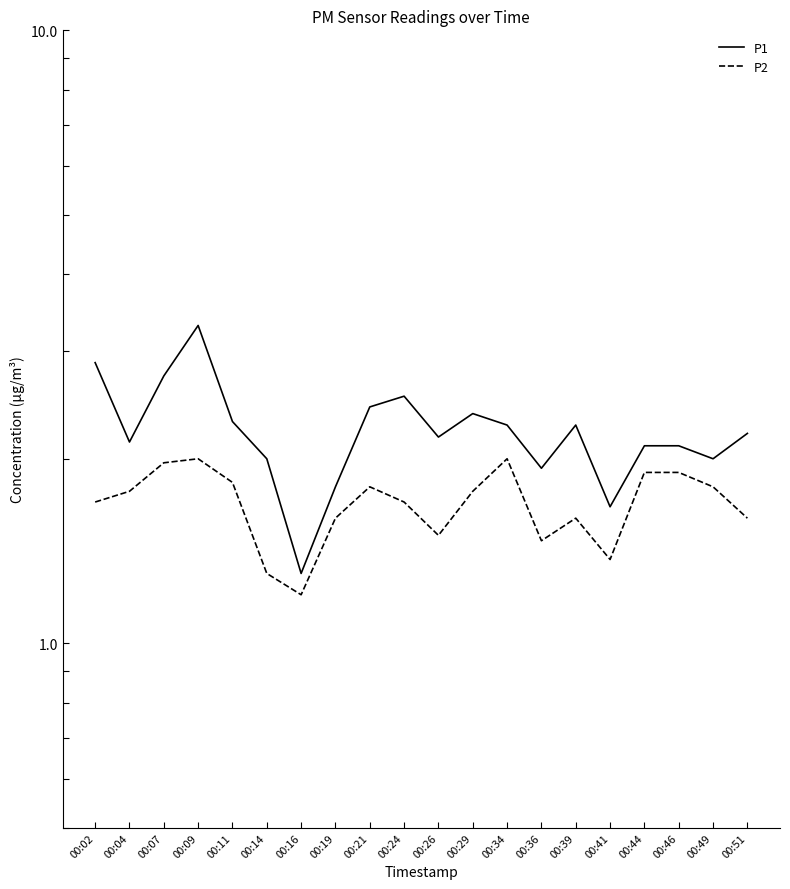

Which has a higher value, 00:34 or 00:02?

00:02